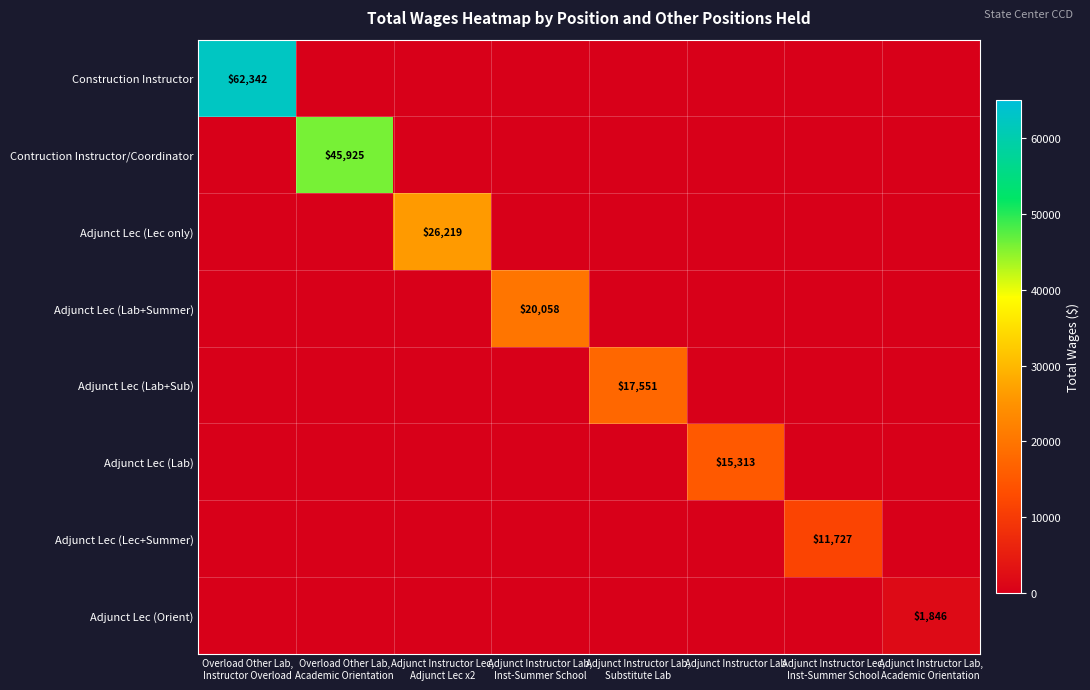

At how many categories does at least one series exceed 12399?

6